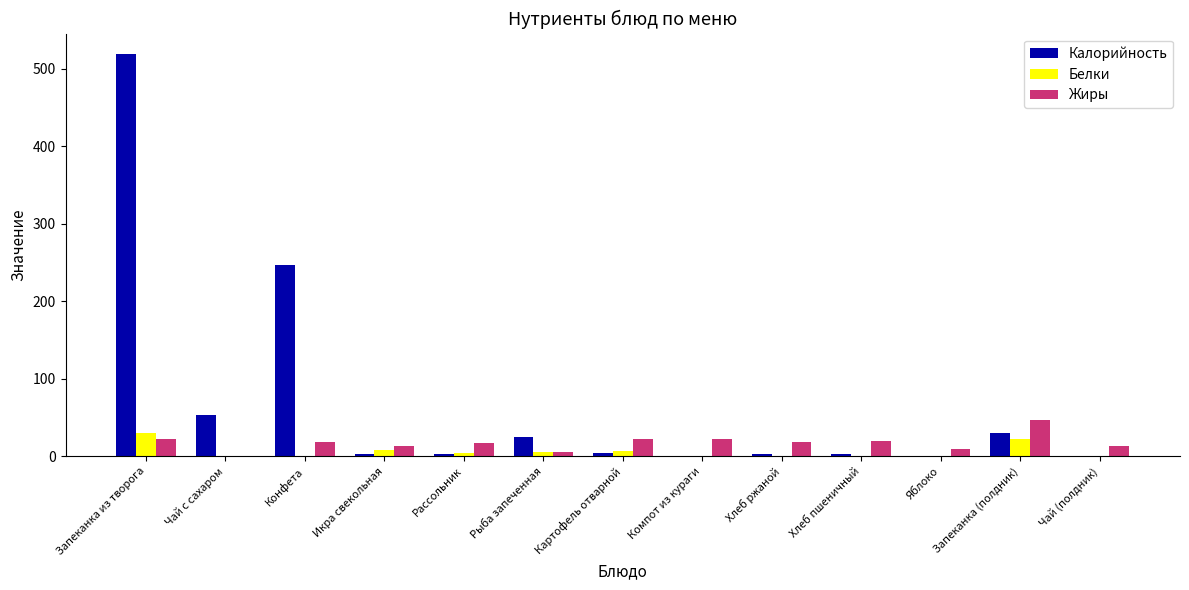

True or false: Калорийность has a value of 52.6 at Запеканка (полдник).

False